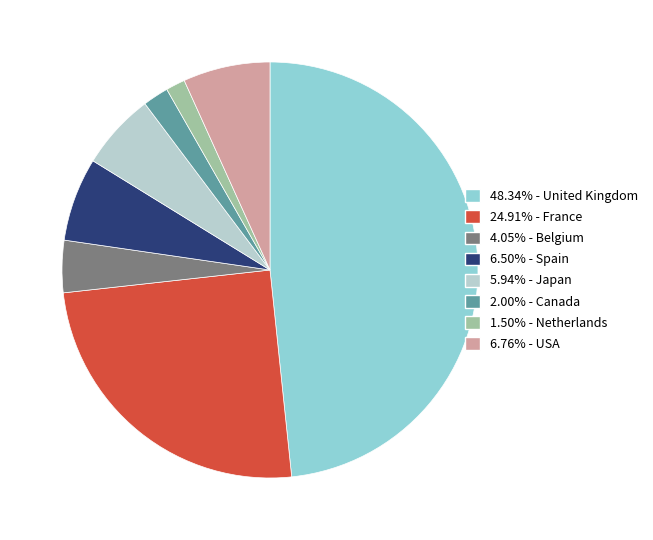

Is there any slice that represents more than half of the pie?

No